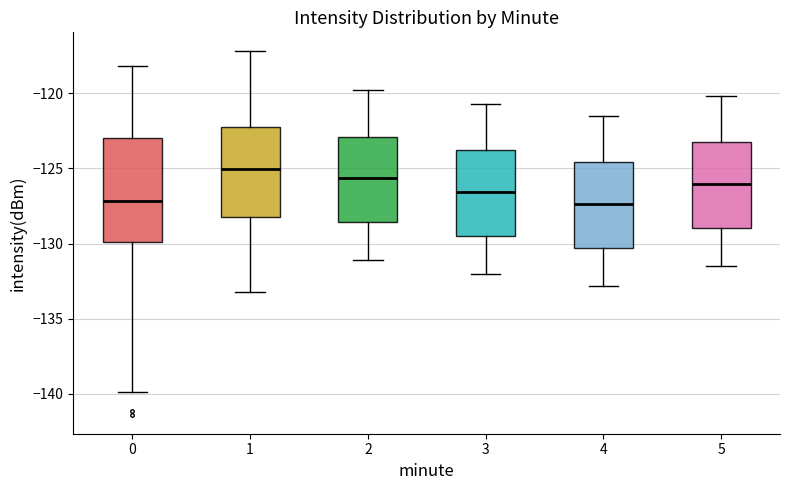

Reading left to right, read every box against the y-axis: the position of its median line, the range the box covers, and the ends of its whiskers. The values are not printed on the chart, so give them approximately, as read against the axis.

0: median -127.0, box -130.0 to -123.0, whiskers -140.0 to -118.0
1: median -125.0, box -128.0 to -122.5, whiskers -133.0 to -117.0
2: median -125.5, box -128.5 to -123.0, whiskers -131.0 to -120.0
3: median -126.5, box -129.5 to -124.0, whiskers -132.0 to -120.5
4: median -127.5, box -130.5 to -124.5, whiskers -133.0 to -121.5
5: median -126.0, box -129.0 to -123.5, whiskers -131.5 to -120.0